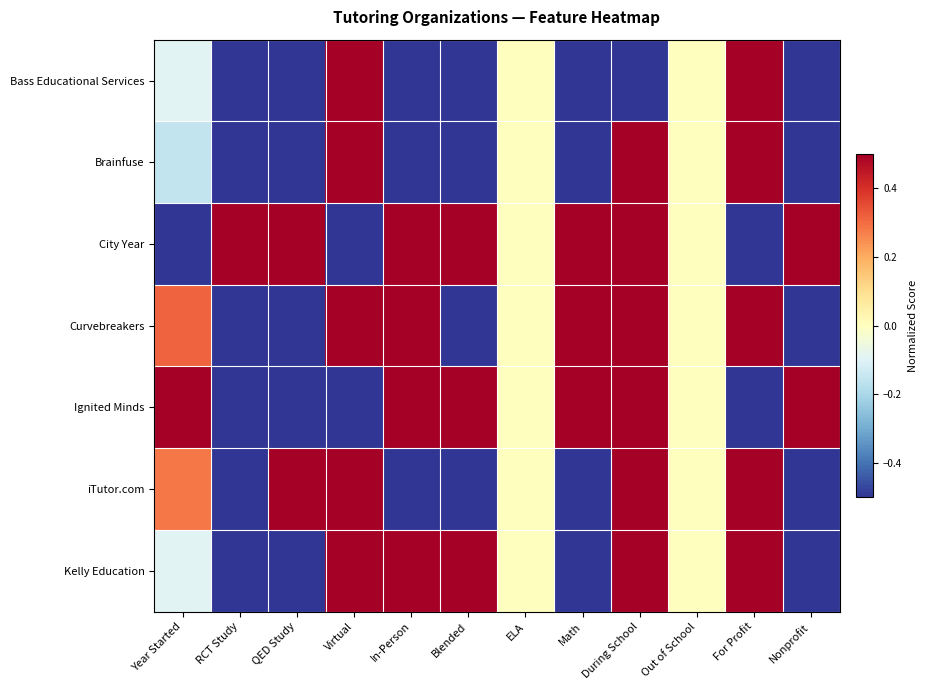

How many series are shown in this chart?

7